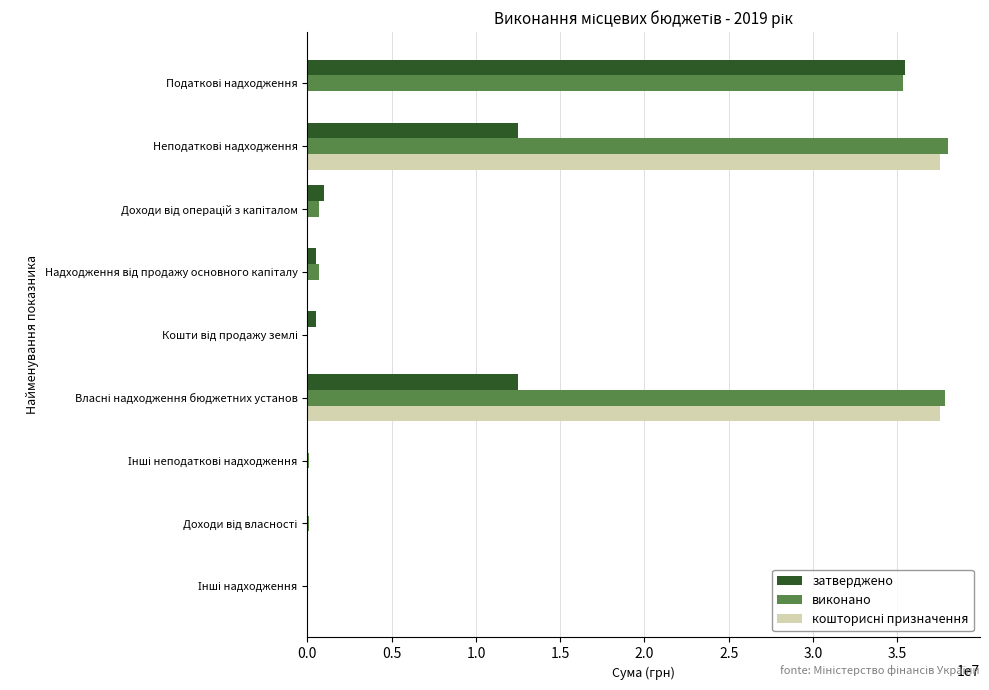

Which series has the largest total across all categories?

виконано